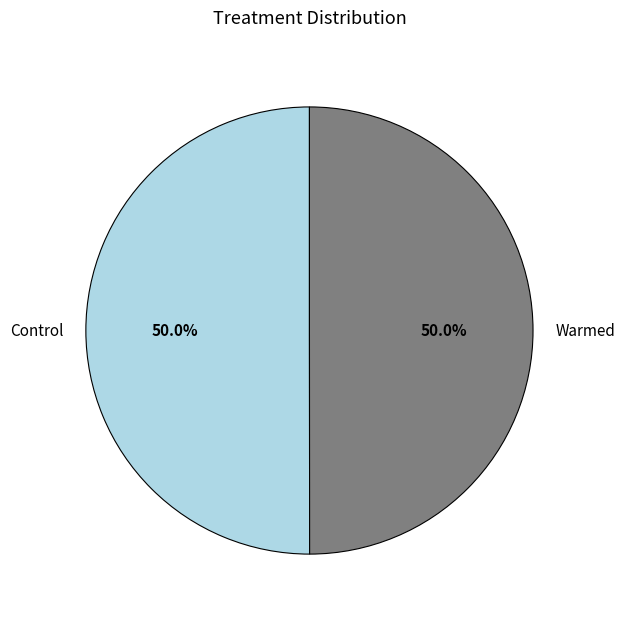

Approximately how many times larger is the value at Warmed compared to Control?

1.0